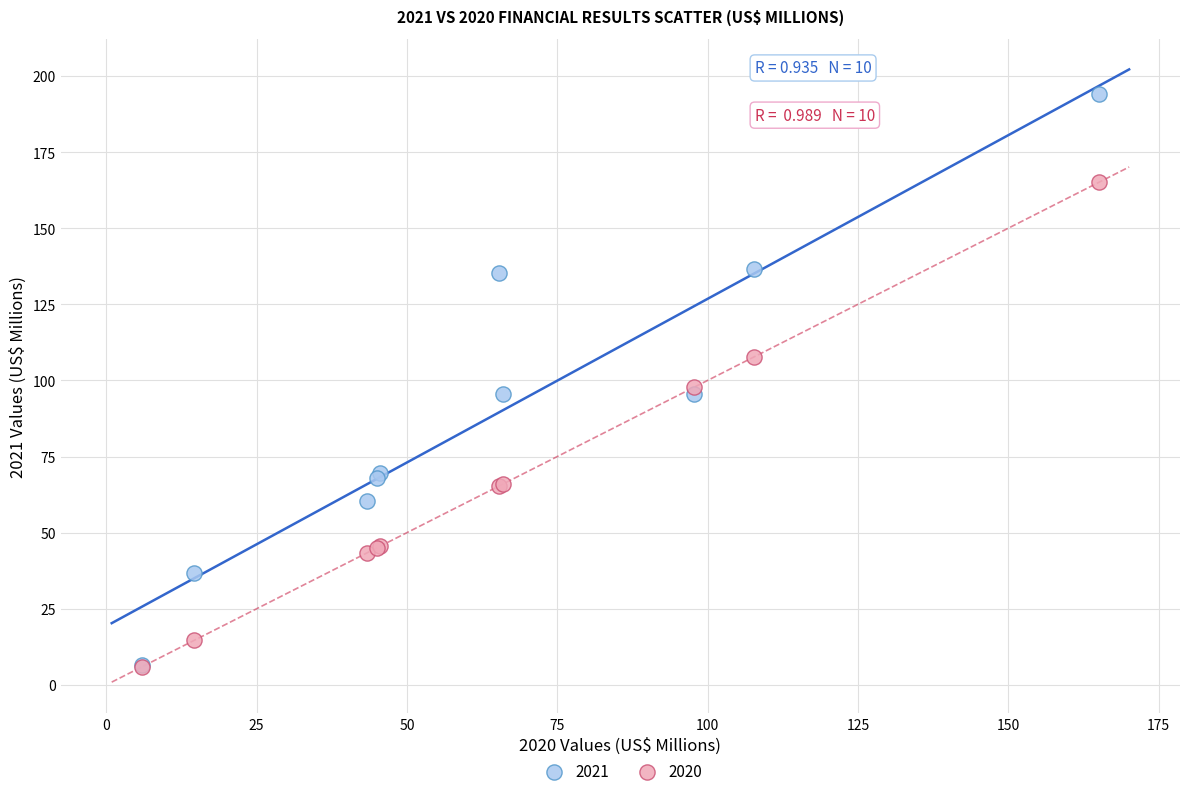

What are all the series names shown in the legend?

2021, 2020